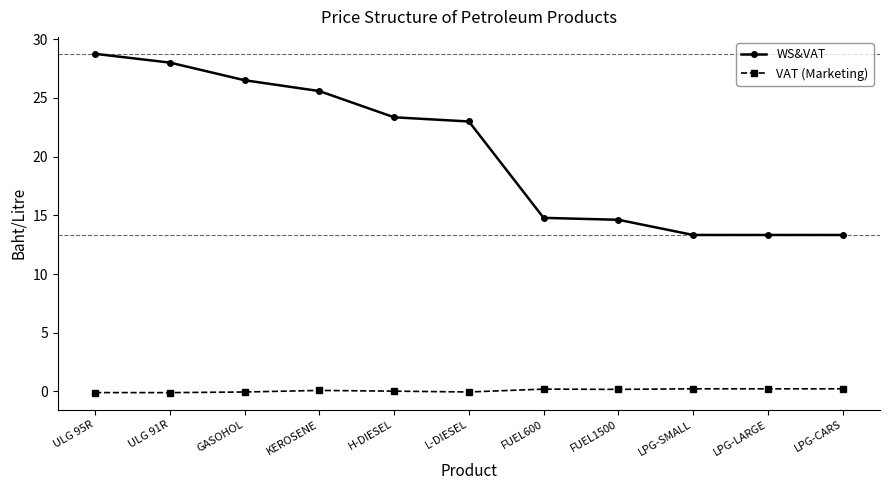

Rank the series at FUEL1500 from lowest to highest value.

VAT (Marketing), WS&VAT